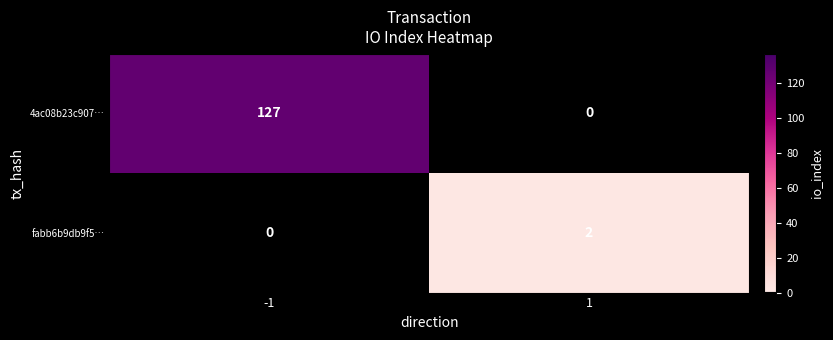

Which series has the widest spread of values?

4ac08b23c907…